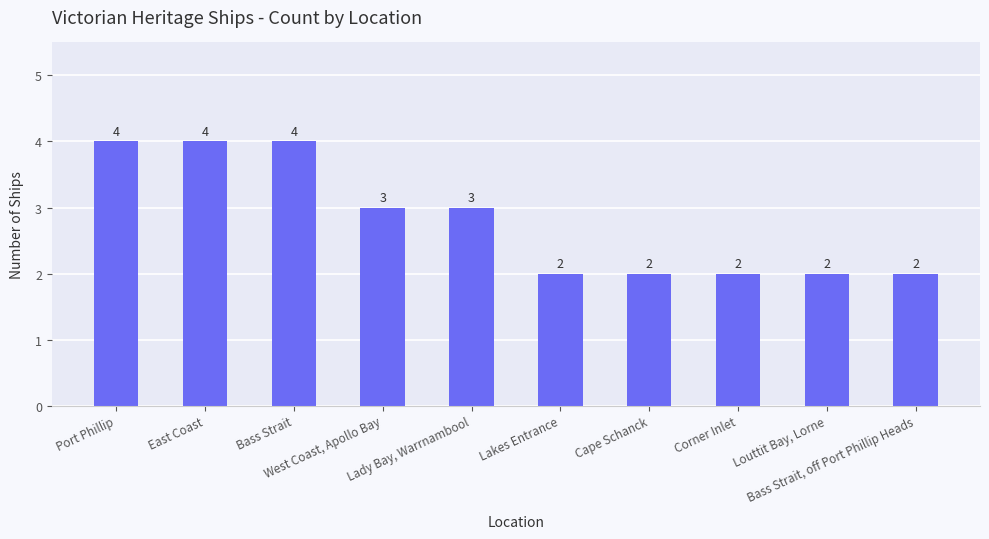

What is the greatest value displayed?

4